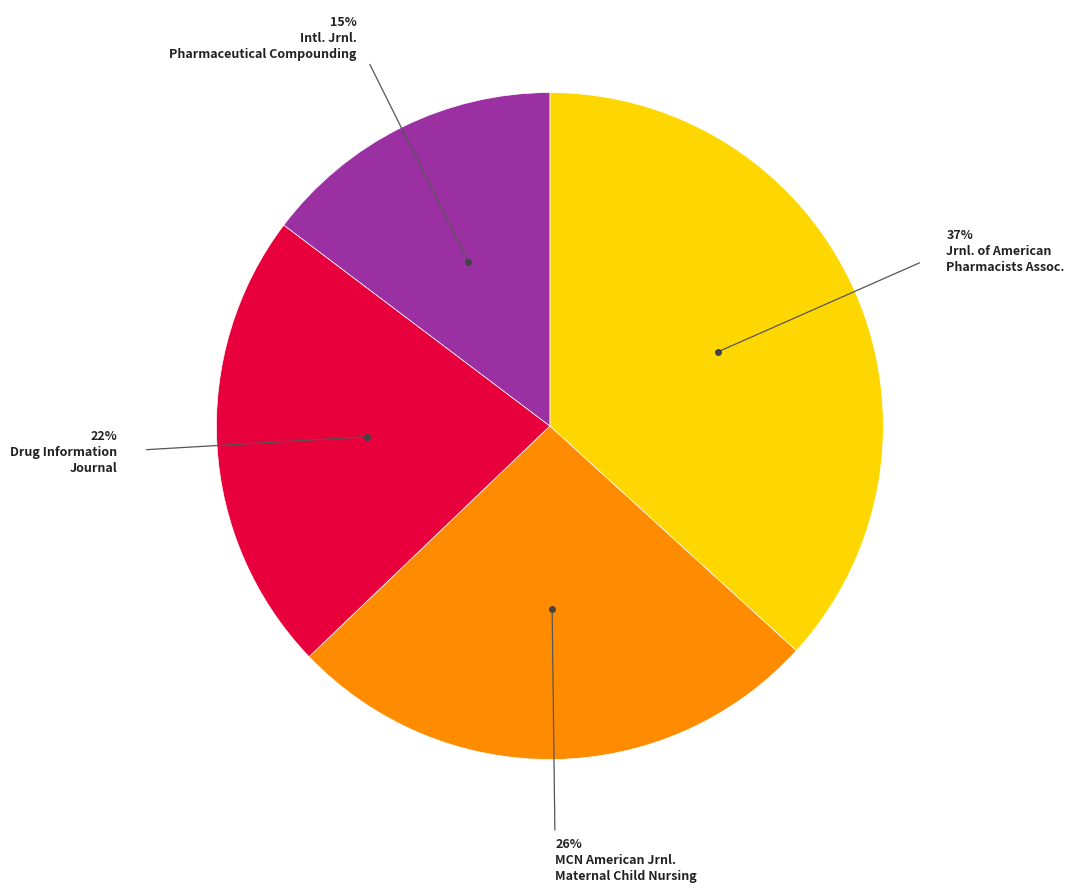

Is there a majority slice in this chart?

No